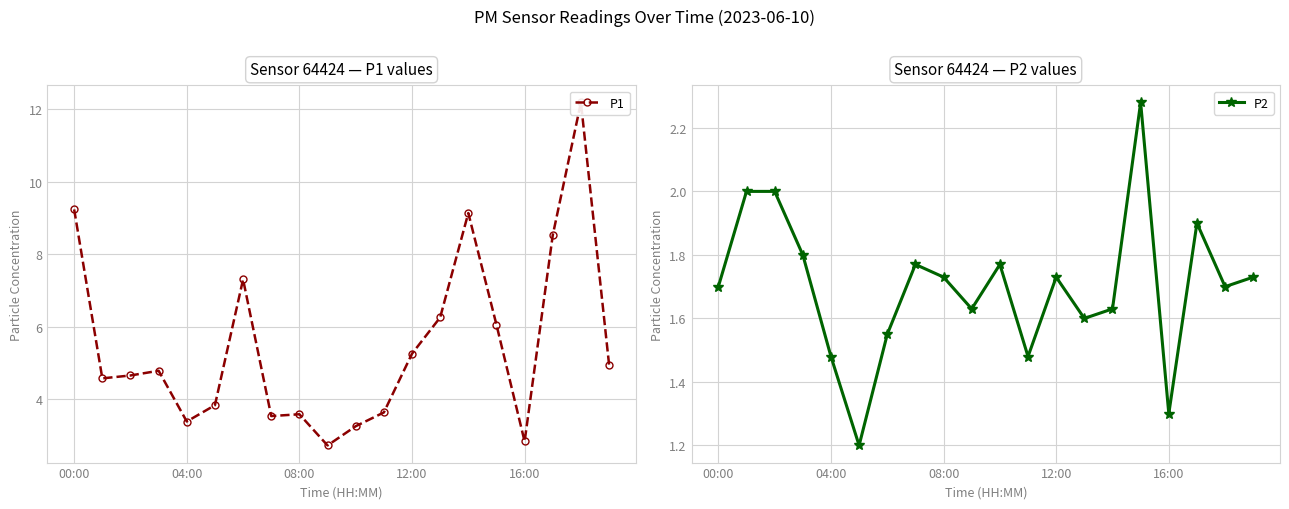

True or false: P2 has more than 0 points higher than both neighbors.

True